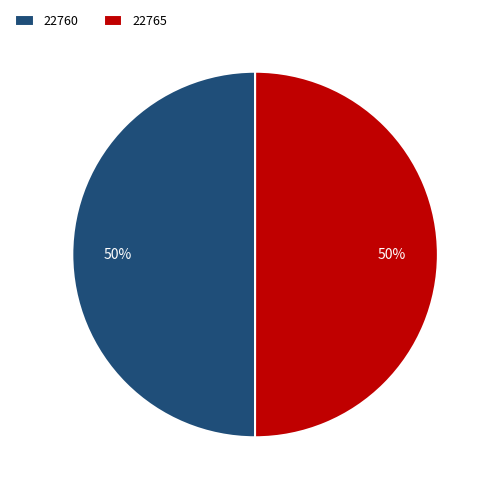

To the nearest percent, what percentage of the pie is 22765?

50%